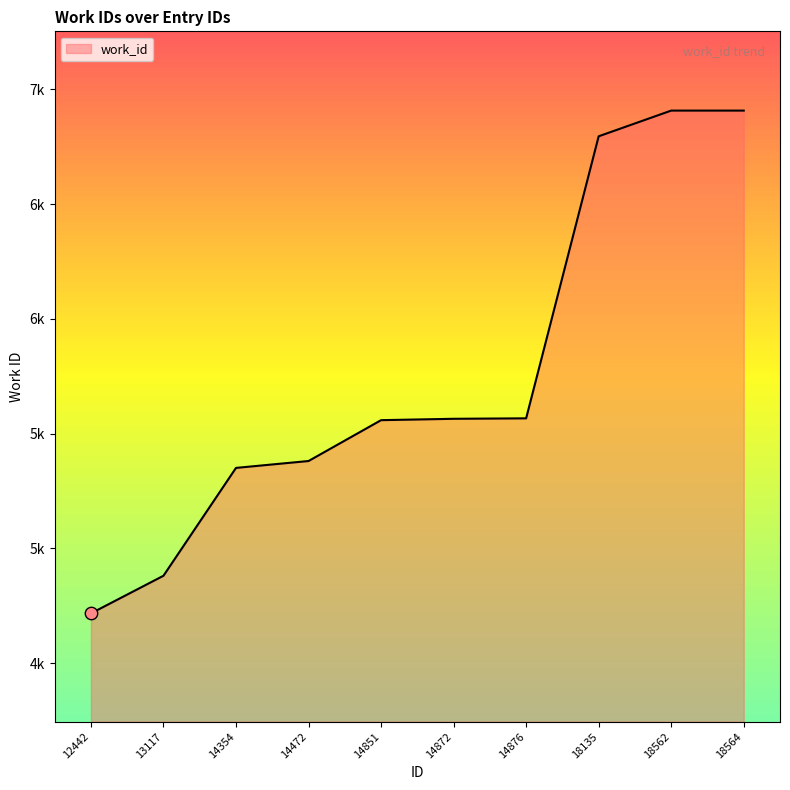

Which has a higher value, 13117 or 18562?

18562